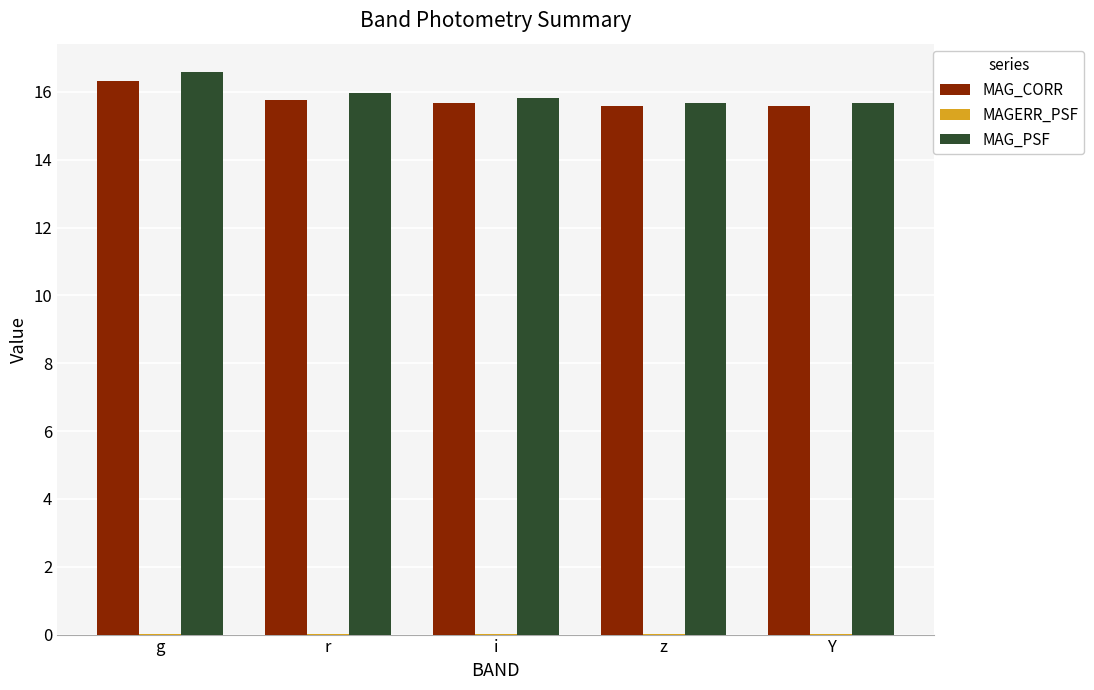

The MAG_PSF series shows 16.0 at r. True or false?

True